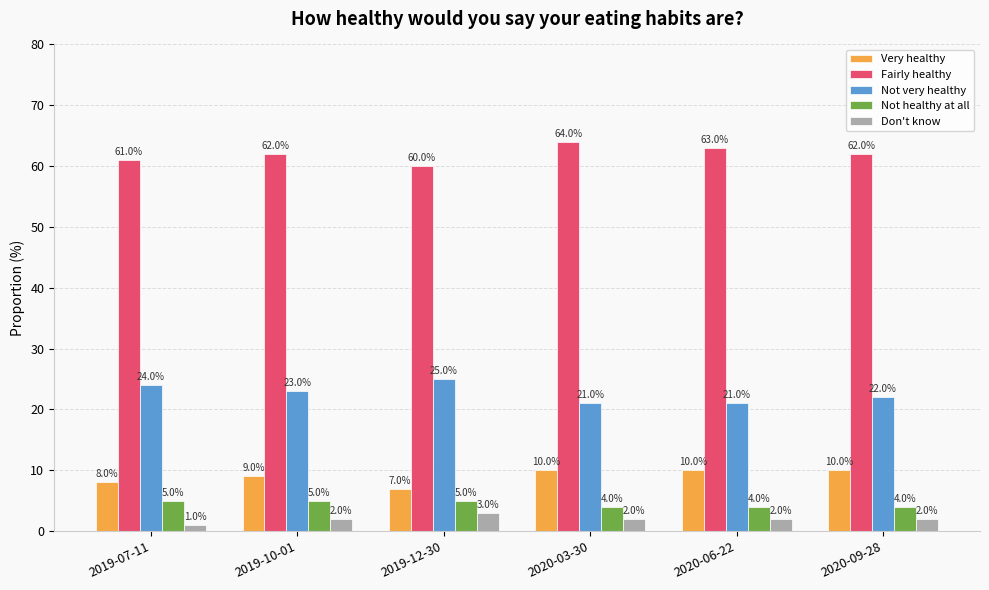

Reading left to right, what are all the values shown in this chart?

Very healthy: 2019-07-11=8.0	2019-10-01=9.0	2019-12-30=7.0	2020-03-30=10.0	2020-06-22=10.0	2020-09-28=10.0
Fairly healthy: 2019-07-11=61.0	2019-10-01=62.0	2019-12-30=60.0	2020-03-30=64.0	2020-06-22=63.0	2020-09-28=62.0
Not very healthy: 2019-07-11=24.0	2019-10-01=23.0	2019-12-30=25.0	2020-03-30=21.0	2020-06-22=21.0	2020-09-28=22.0
Not healthy at all: 2019-07-11=5.0	2019-10-01=5.0	2019-12-30=5.0	2020-03-30=4.0	2020-06-22=4.0	2020-09-28=4.0
Don't know: 2019-07-11=1.0	2019-10-01=2.0	2019-12-30=3.0	2020-03-30=2.0	2020-06-22=2.0	2020-09-28=2.0